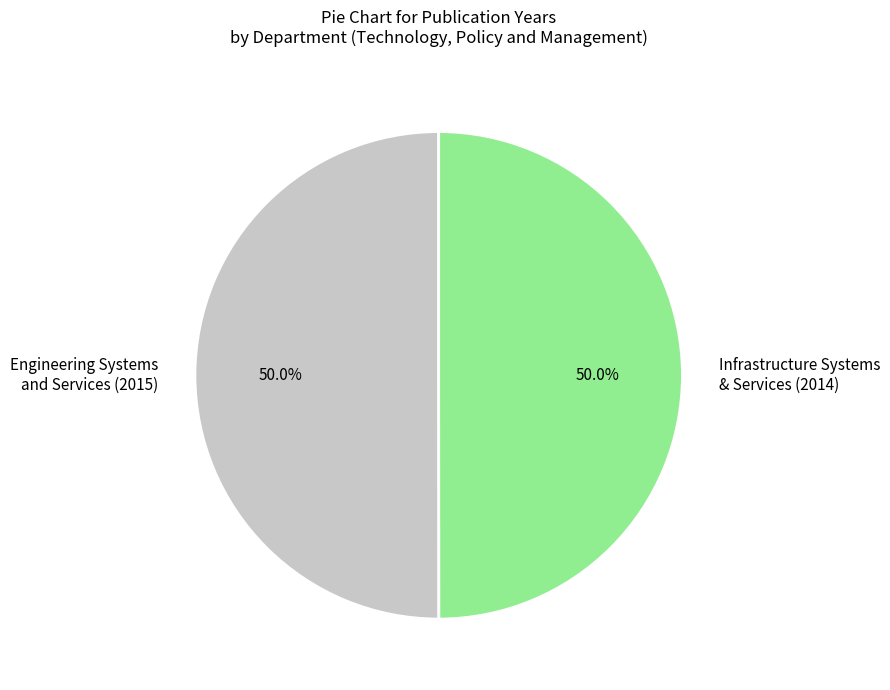

How many segments does this pie chart have?

2